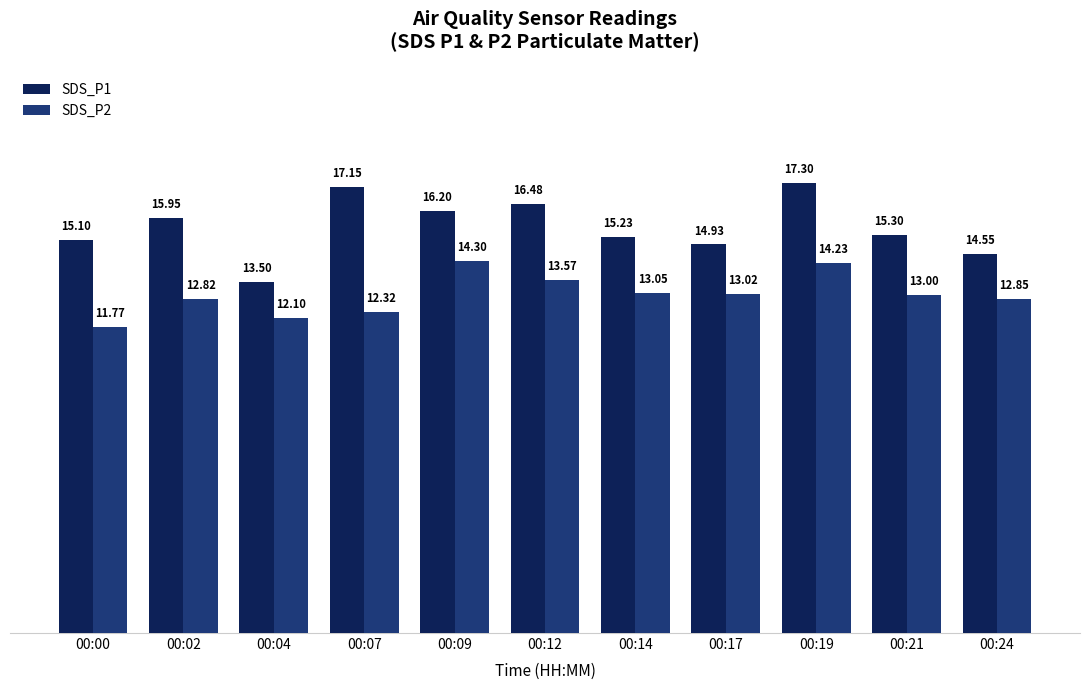

The SDS_P1 series shows 21.7 at 00:09. True or false?

False